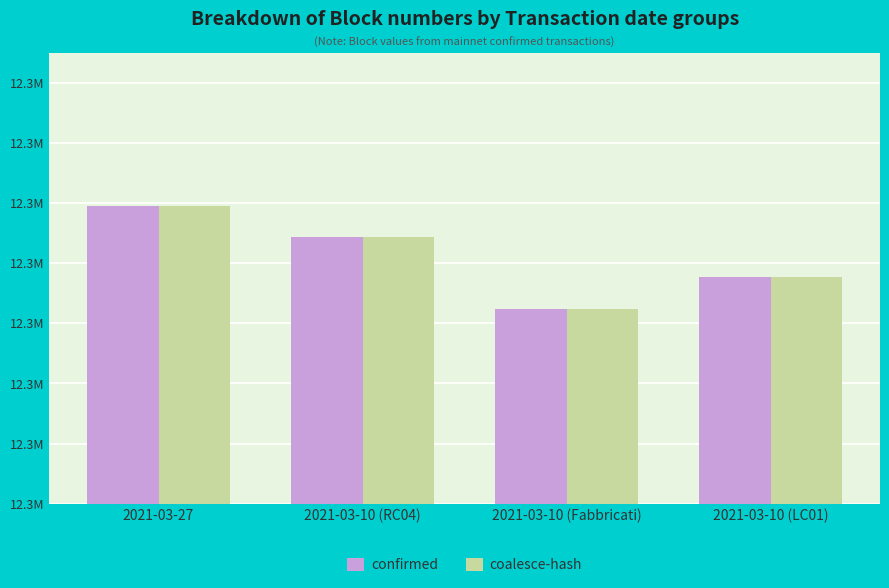

What position from the right is 2021-03-10 (RC04)?

3